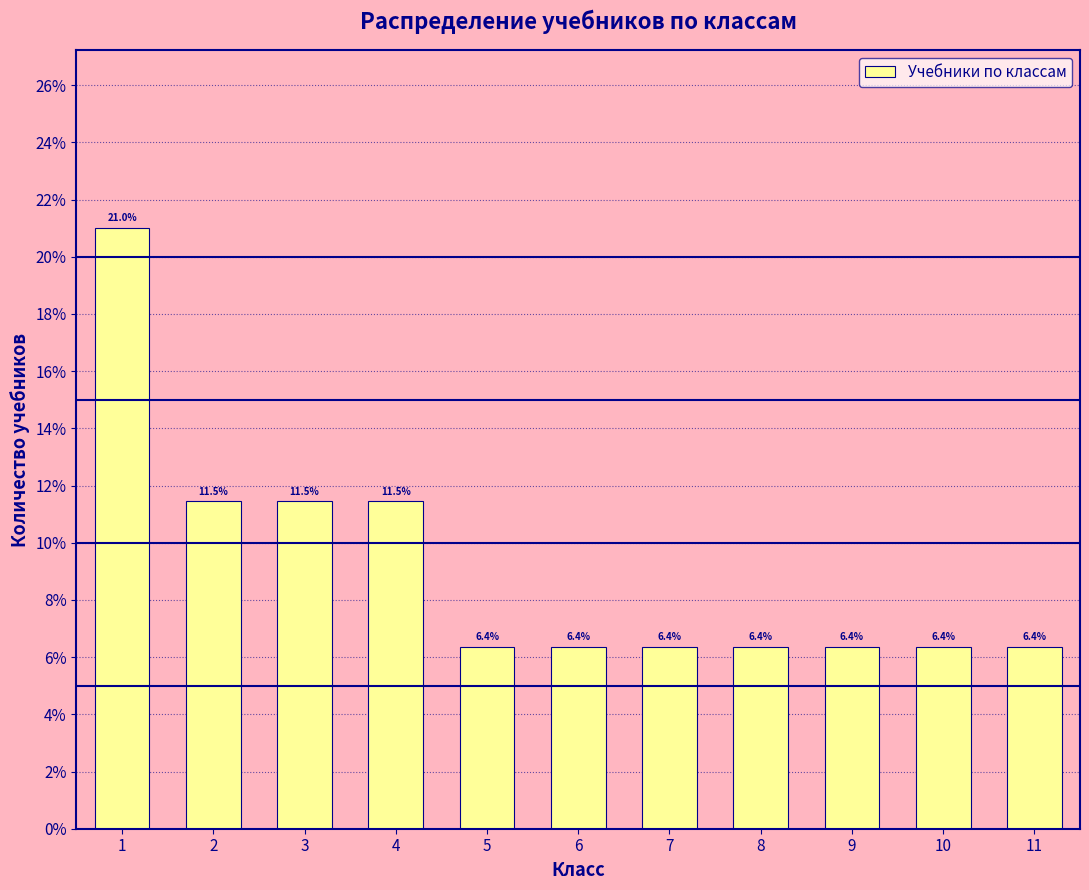

Reading left to right, list all the values displayed in this chart.

21.0	11.5	11.5	11.5	6.4	6.4	6.4	6.4	6.4	6.4	6.4